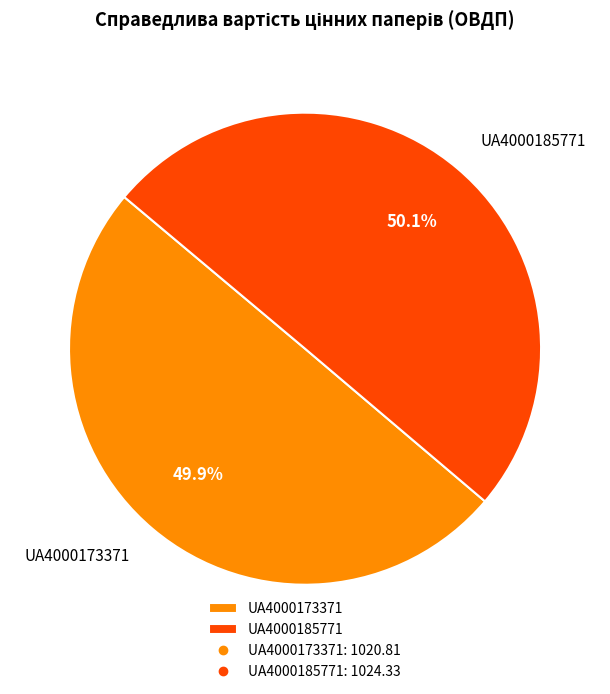

What is the ratio of the value at UA4000185771 to the value at UA4000173371?

1.0